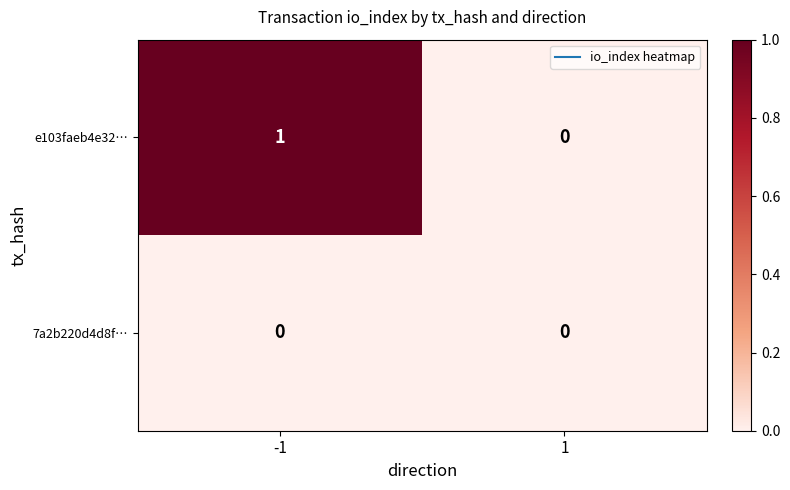

Which series changed the most between -1 and 1?

e103faeb4e32…